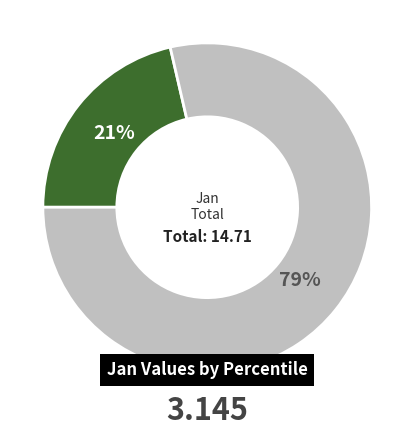

To the nearest percent, what is the average slice percentage?

50%